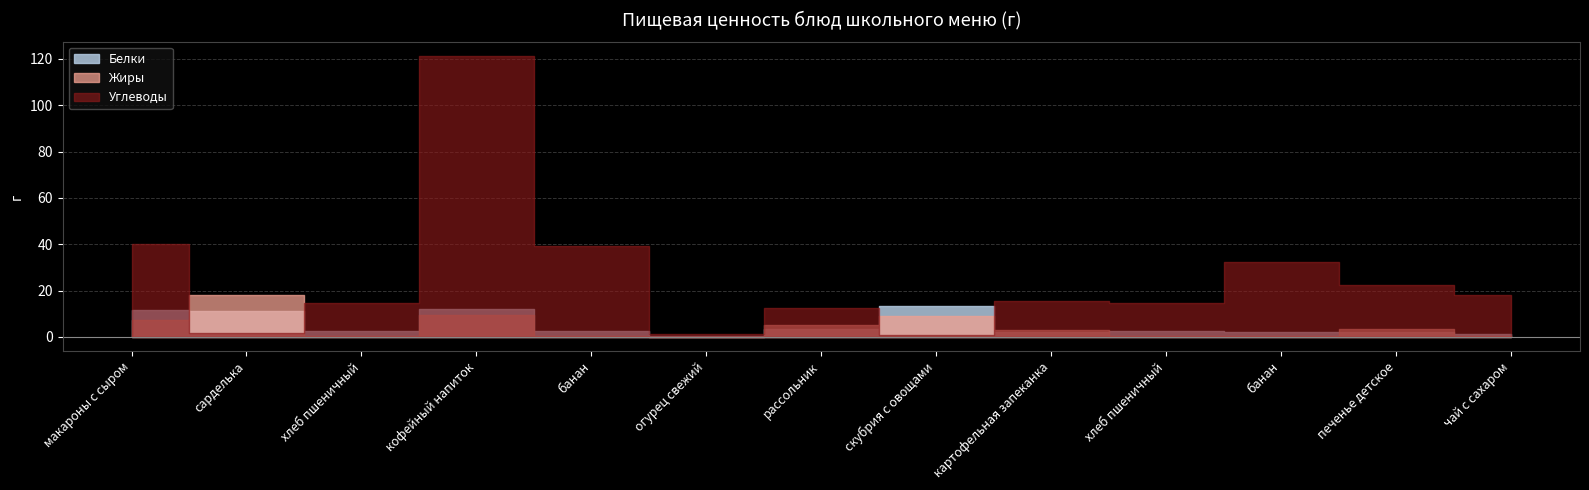

What is the difference between the Жиры values at банан and банан?

0.1